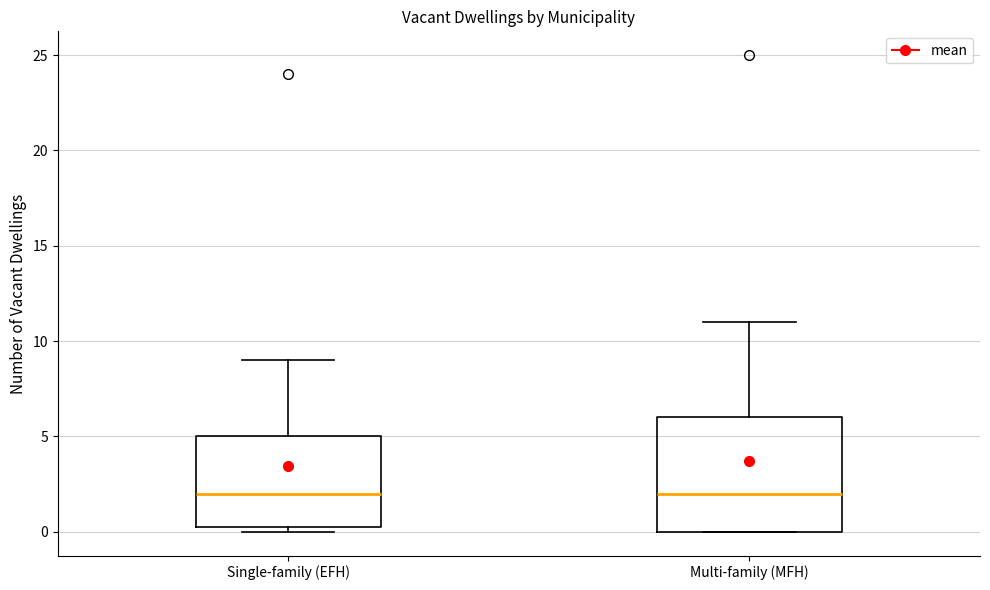

Reading left to right, read every box against the y-axis: the position of its median line, the range the box covers, and the ends of its whiskers. The values are not printed on the chart, so give them approximately, as read against the axis.

Single-family (EFH): median 2.0, box 0.5 to 5.0, whiskers 0.0 to 9.0
Multi-family (MFH): median 2.0, box 0.0 to 6.0, whiskers 0.0 to 11.0